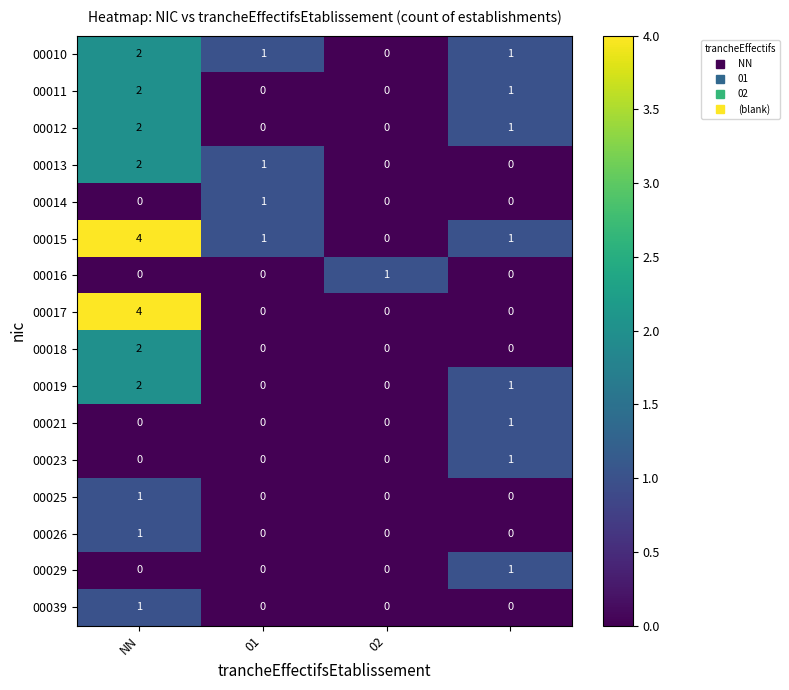

Which series has the largest total across all categories?

00015